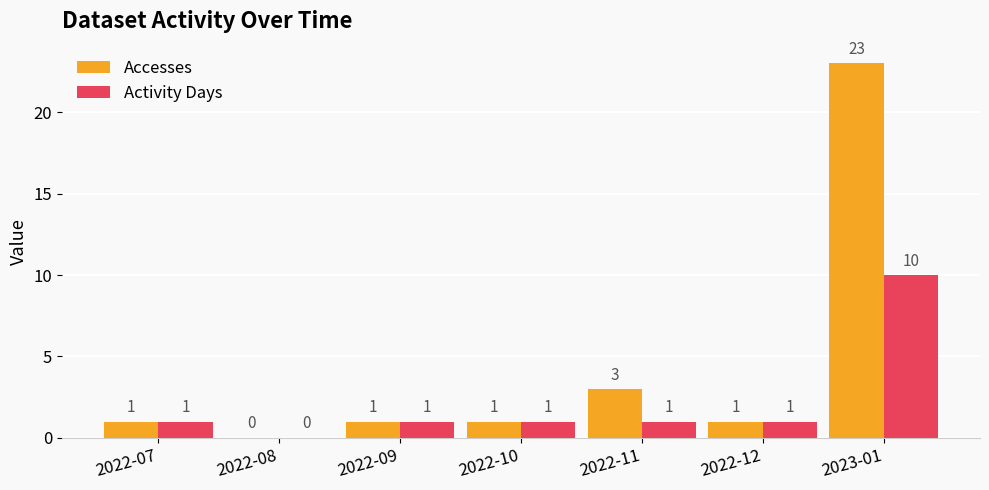

Which category has the highest value across all series?

2023-01